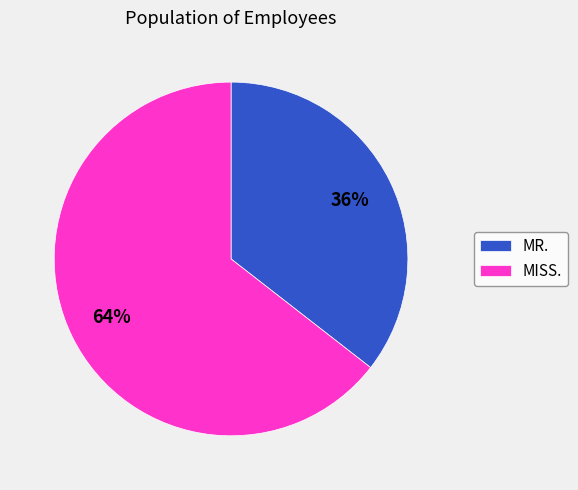

True or false: MISS. accounts for 73% of the total.

False